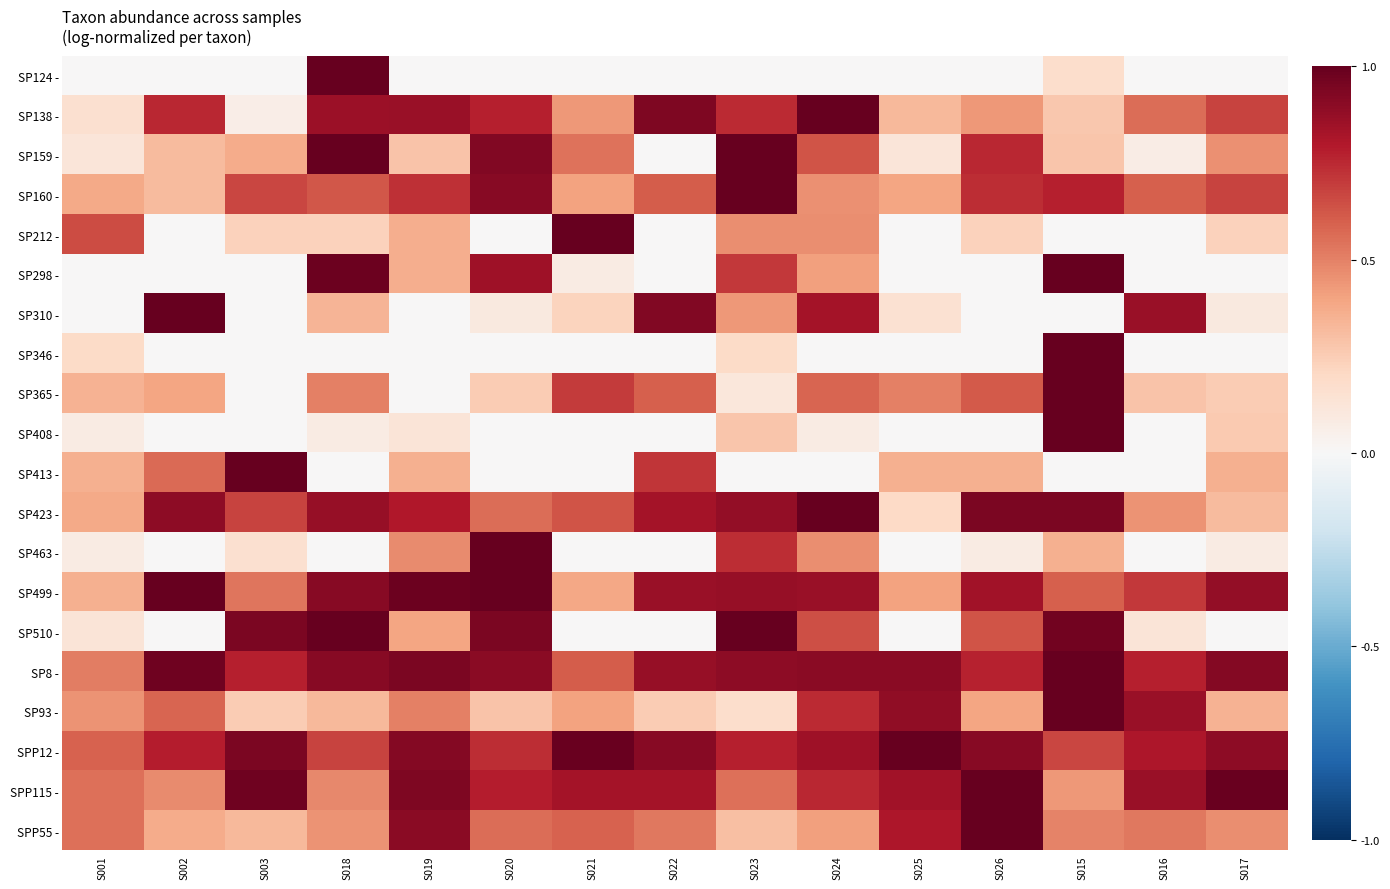

Rank the series by their maximum value, from lowest to highest.

SP124 -, SP138 -, SP159 -, SP160 -, SP212 -, SP298 -, SP310 -, SP346 -, SP365 -, SP408 -, SP413 -, SP423 -, SP463 -, SP499 -, SP510 -, SP8 -, SP93 -, SPP12 -, SPP115 -, SPP55 -